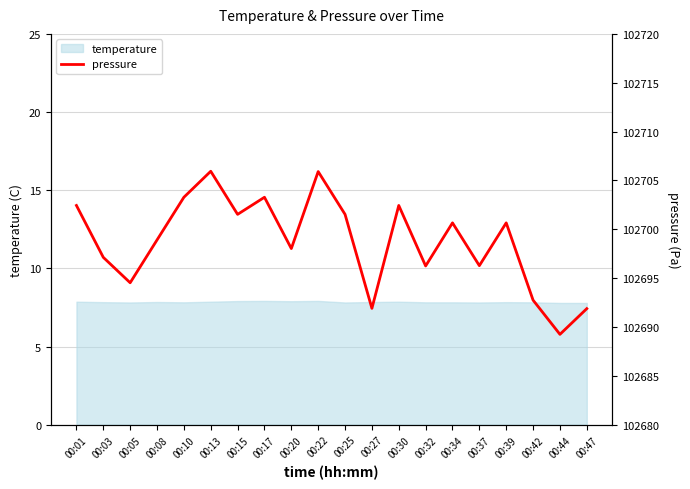

The chart shows a value of 23185.5 at 00:30. True or false?

False